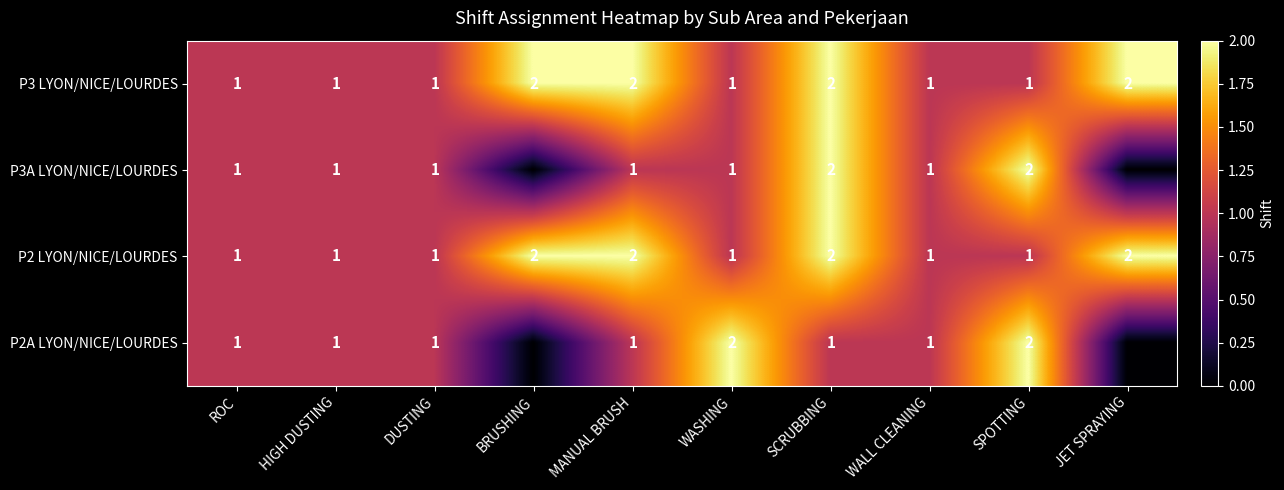

Count the P2 LYON/NICE/LOURDES values in the range 1 to 2.

10